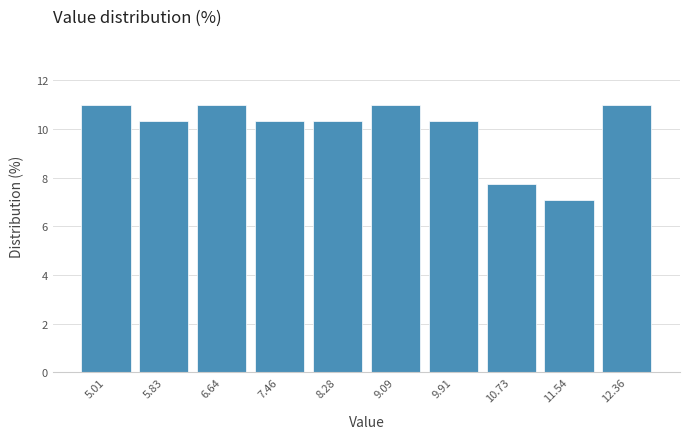

Reading left to right, list every bar in this chart as the range it spans on the x-axis followed by its height. Neither the bar edges nor the heights are printed on the chart, so give them approximately, as read against the axes.

4.6 to 5.4: 11.0
5.4 to 6.2: 10.4
6.2 to 7.1: 11.0
7.1 to 7.9: 10.4
7.9 to 8.7: 10.4
8.7 to 9.5: 11.0
9.5 to 10.3: 10.4
10.3 to 11.1: 7.8
11.1 to 12.0: 7.0
12.0 to 12.8: 11.0